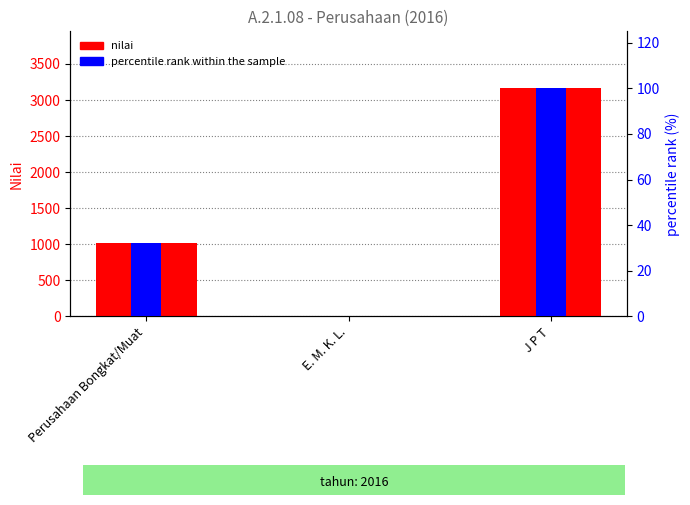

What is the sum of all nilai values?

4185.0